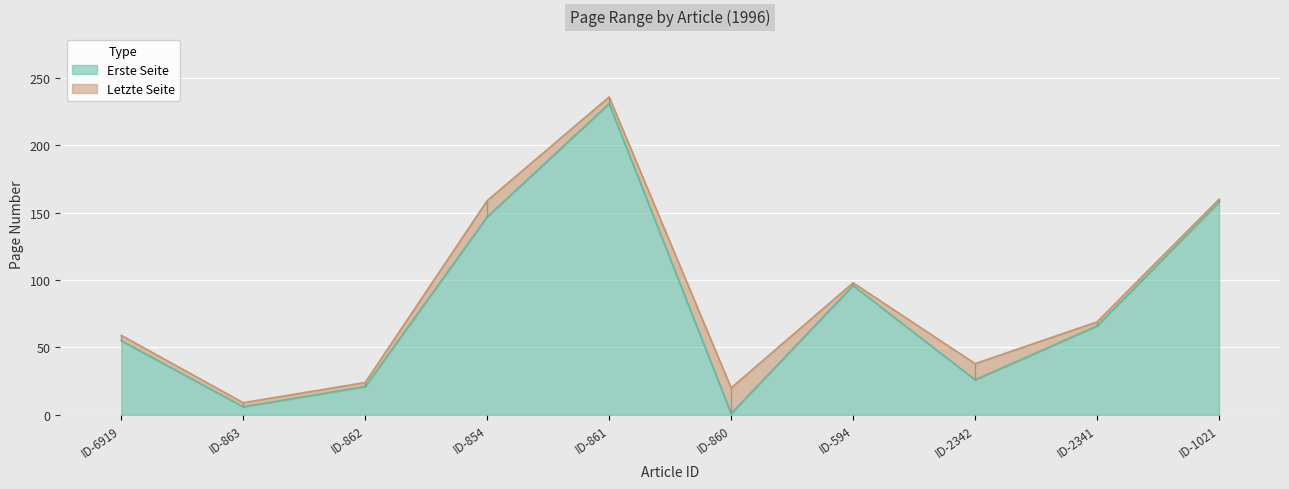

Reading left to right, extract all data points from this chart.

Erste Seite: 55	6	21	147	231	1	96	26	66	158
Letzte Seite: 59	9	24	159	236	20	98	38	69	160